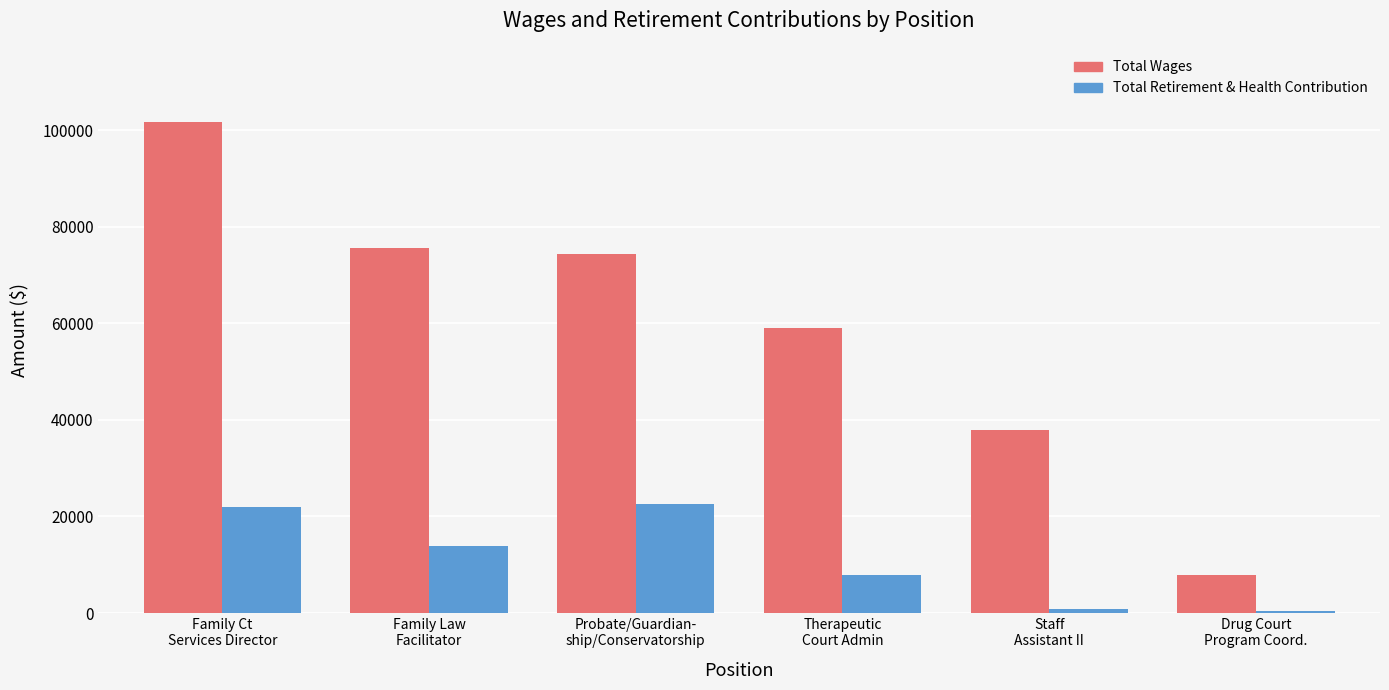

What is the sum of all Total Wages values?

356491